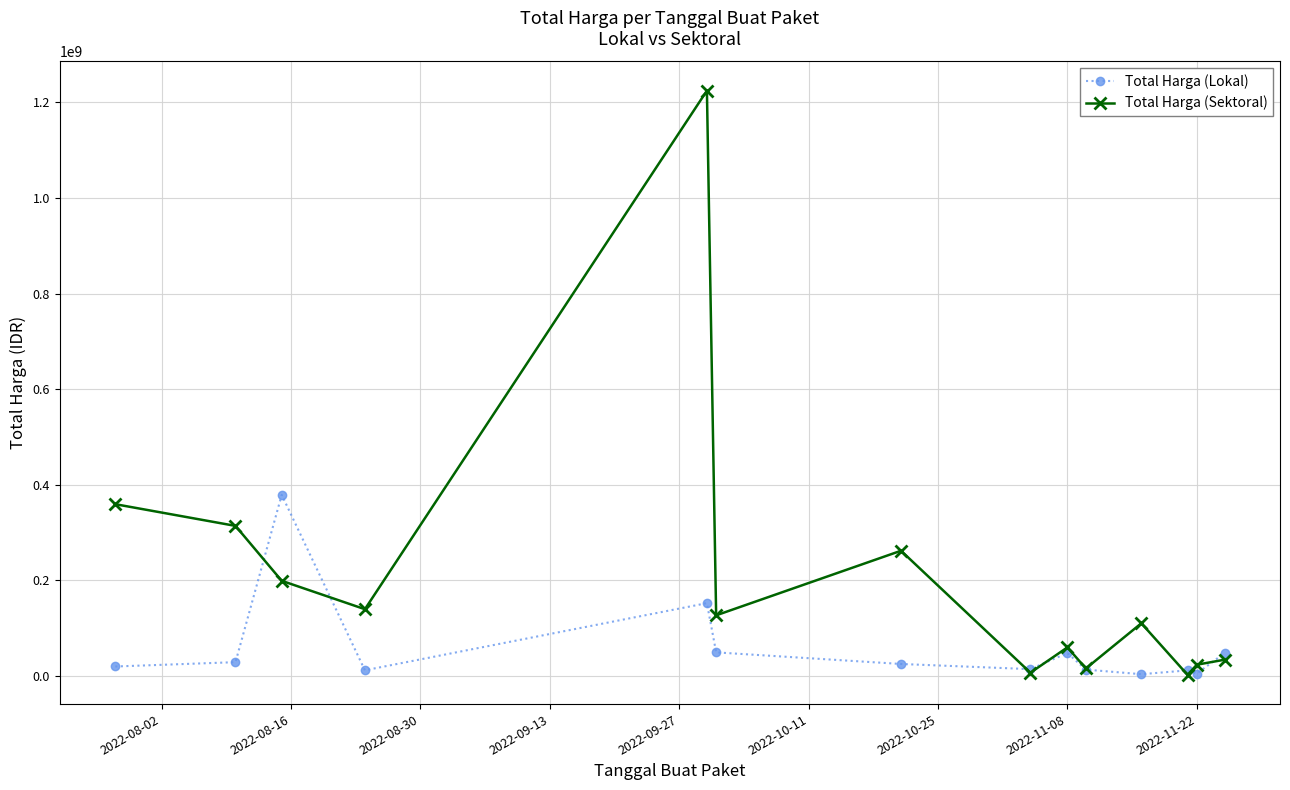

Rank the series by their average value, from highest to lowest.

Total Harga (Sektoral), Total Harga (Lokal)